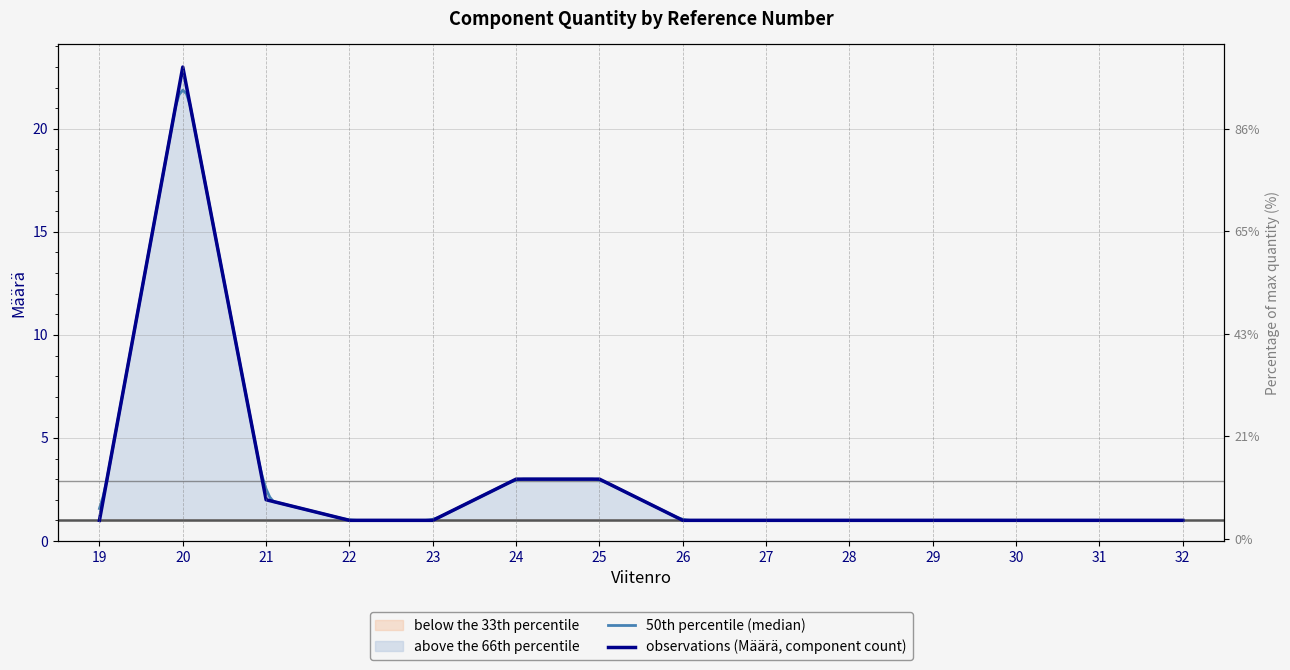

What is the difference between the maximum and second lowest values?

22